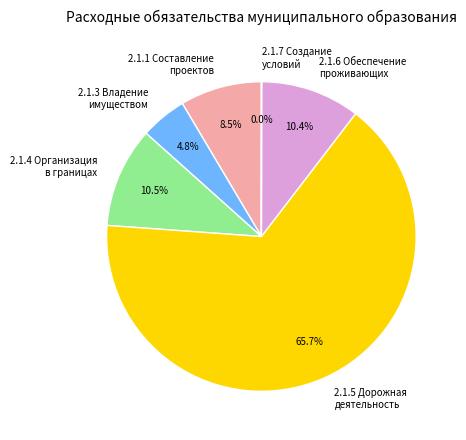

How much of the chart is everything except 2.1.6 Обеспечение проживающих?

89.6%